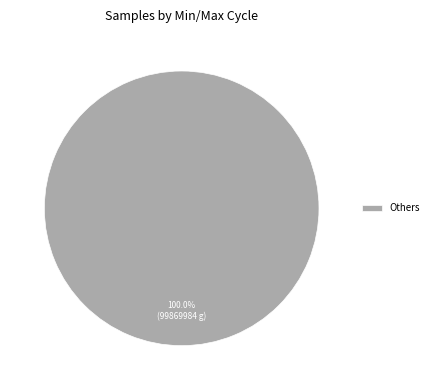

Which category accounts for the majority?

Others